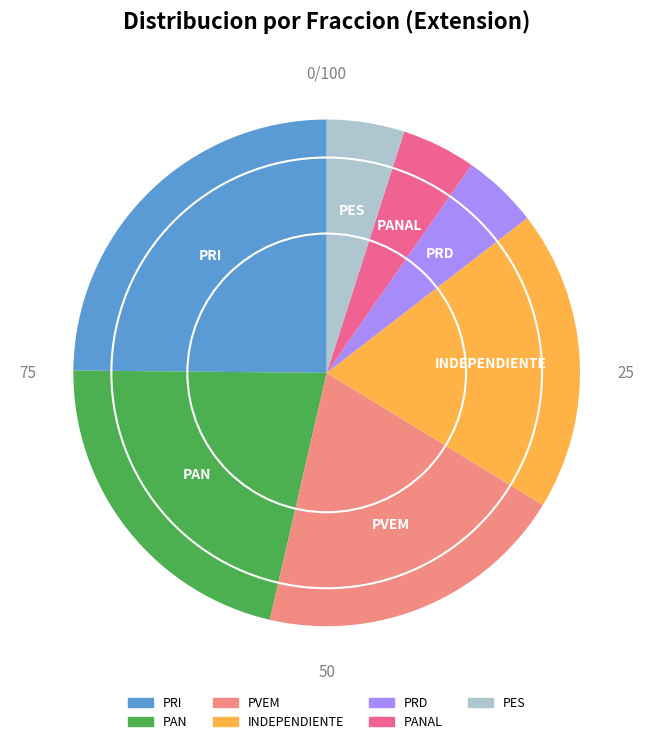

Is there a majority slice in this chart?

No